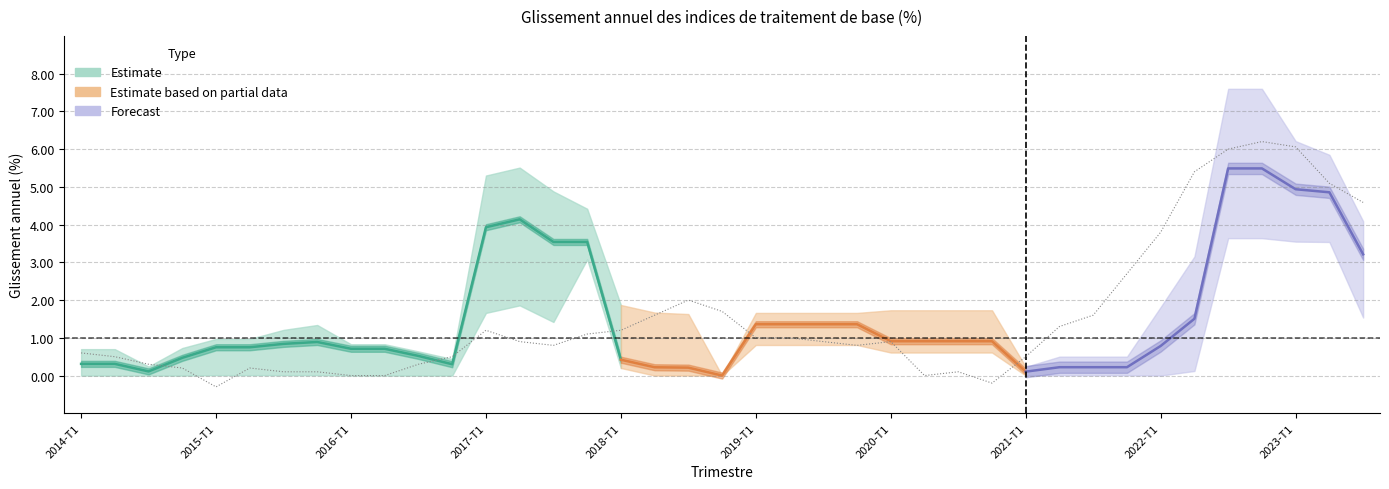

The Valeur du point series shows 1.2 at 2017-T2. True or false?

True